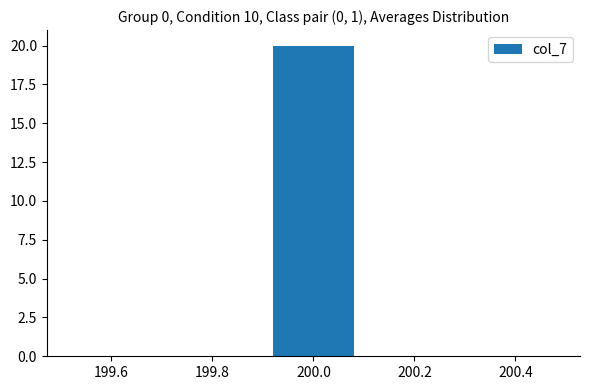

Reading left to right, transcribe this chart: for each bar, give the range it covers on the x-axis and its height. The values are not printed on the chart, so give them approximately, as read against the axis.

199.5 to 199.7: 0
199.7 to 199.9: 0
199.9 to 200.1: 20
200.1 to 200.3: 0
200.3 to 200.5: 0